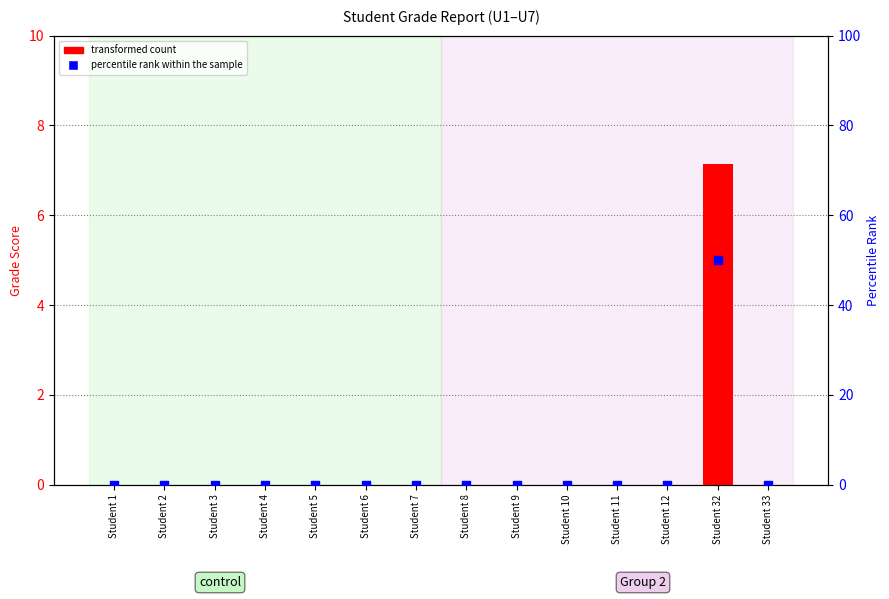

Which series contains the highest Y value?

percentile rank within the sample